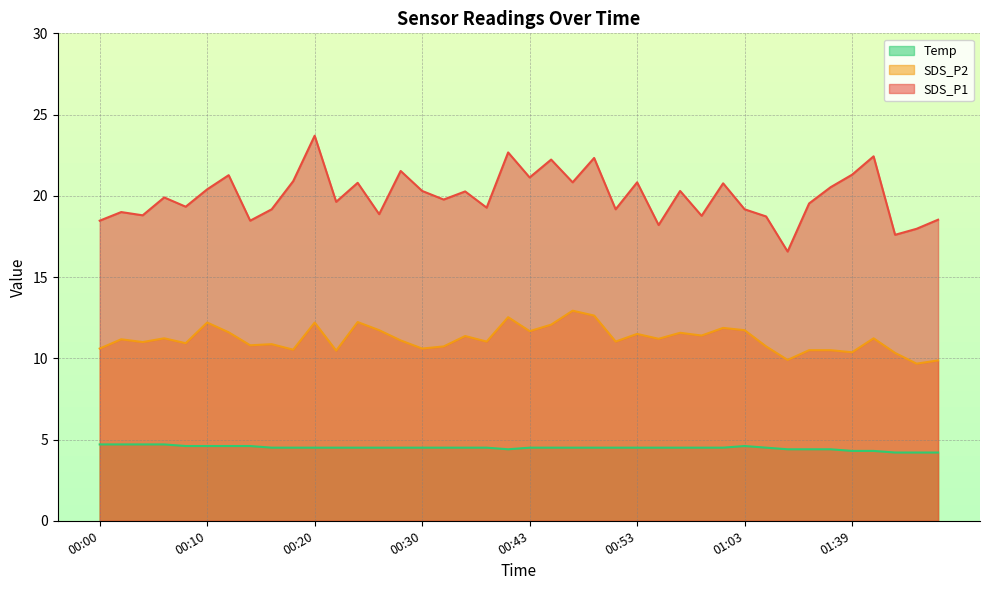

Which series has the largest total across all categories?

SDS_P1